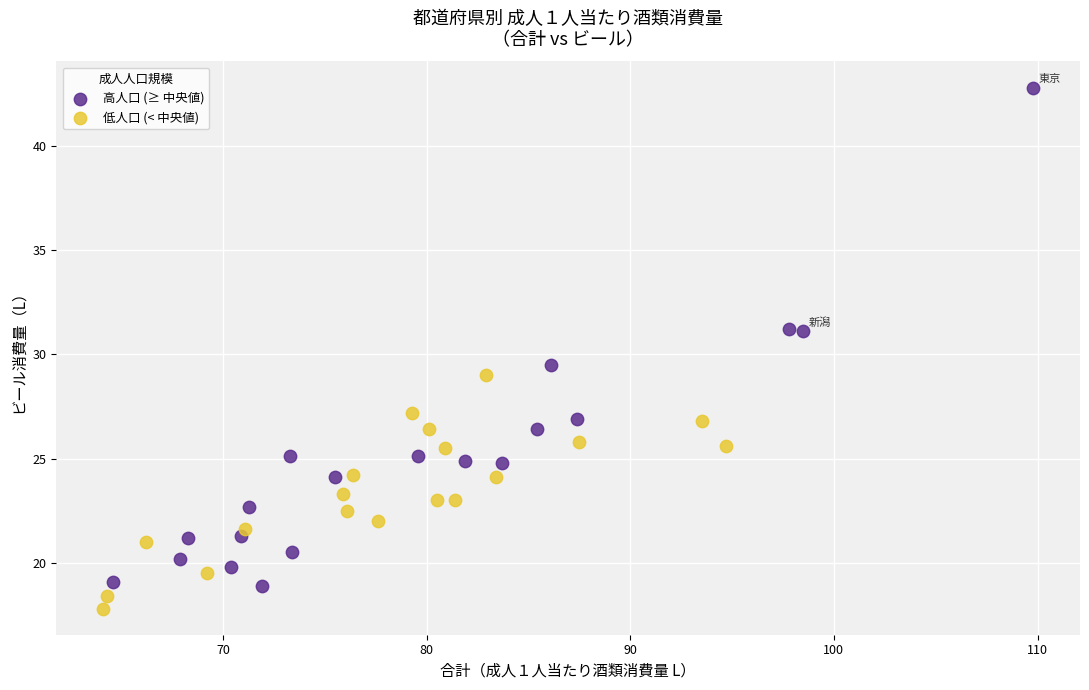

Which series reaches the maximum Y coordinate?

高人口 (≥ 中央値)